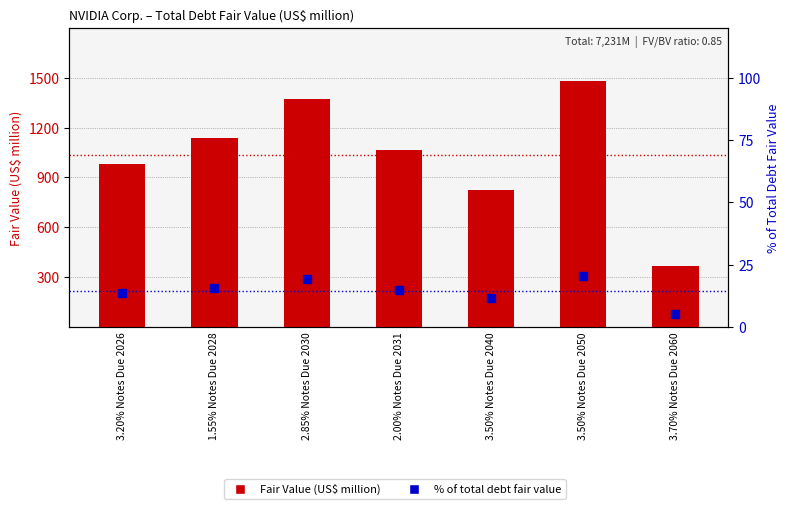

Which series reaches the maximum Y coordinate?

Fair Value (US$ million)